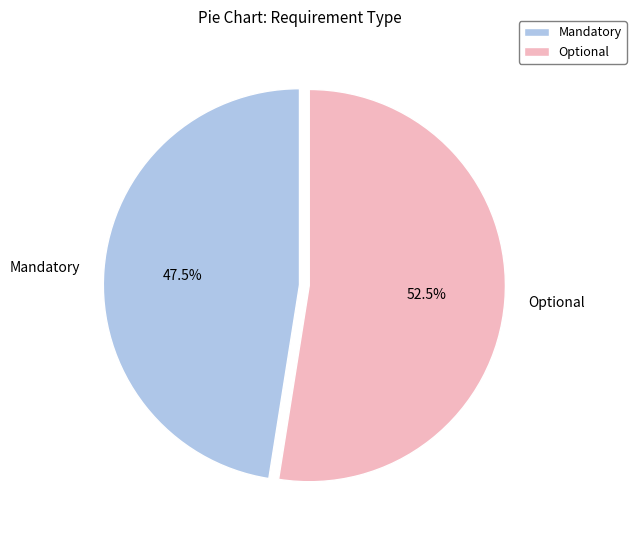

Between Optional and Mandatory, which is larger?

Optional